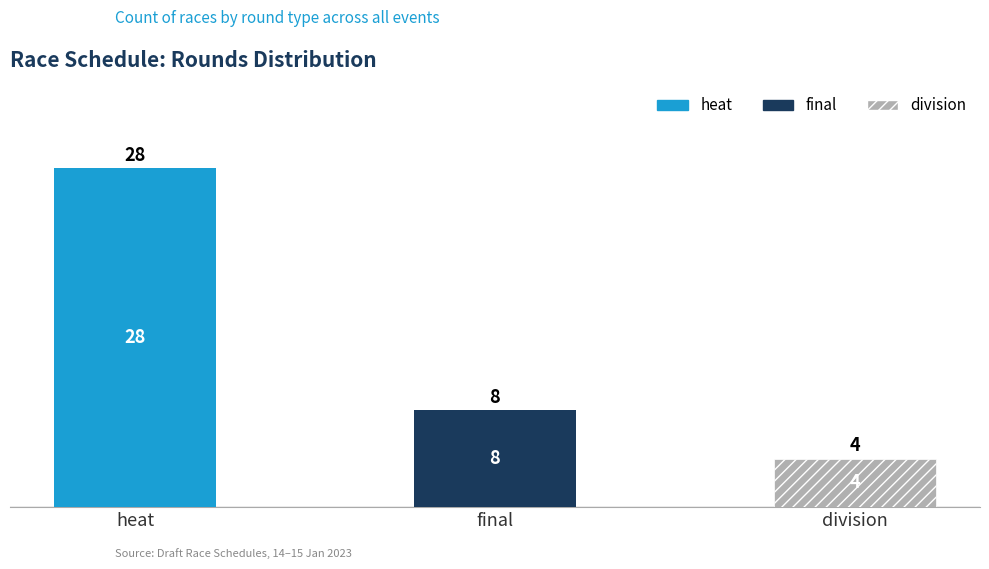

What is the ratio of the value at final to the value at heat?

0.3